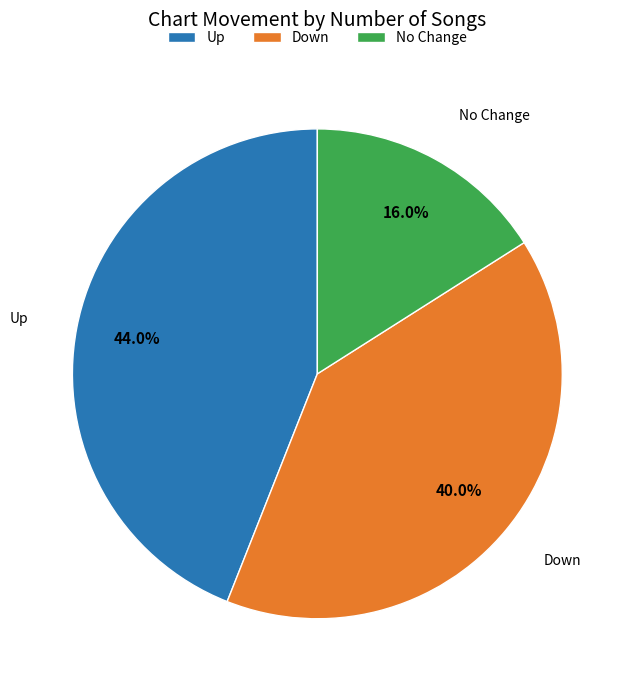

Count the number of slices in the pie.

3